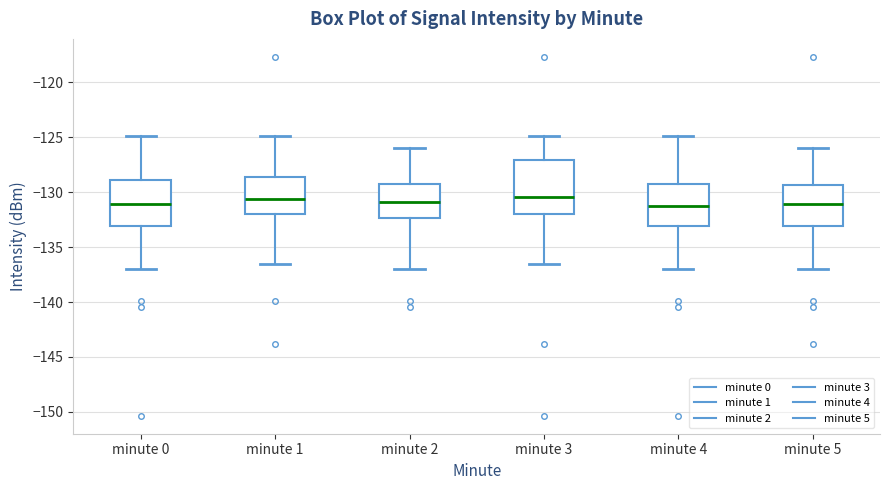

Reading left to right, read every box against the y-axis: the position of its median line, the range the box covers, and the ends of its whiskers. The values are not printed on the chart, so give them approximately, as read against the axis.

minute 0: median -131.0, box -133.0 to -129.0, whiskers -137.0 to -125.0
minute 1: median -130.5, box -132.0 to -128.5, whiskers -136.5 to -125.0
minute 2: median -131.0, box -132.5 to -129.5, whiskers -137.0 to -126.0
minute 3: median -130.5, box -132.0 to -127.0, whiskers -136.5 to -125.0
minute 4: median -131.0, box -133.0 to -129.5, whiskers -137.0 to -125.0
minute 5: median -131.0, box -133.0 to -129.5, whiskers -137.0 to -126.0